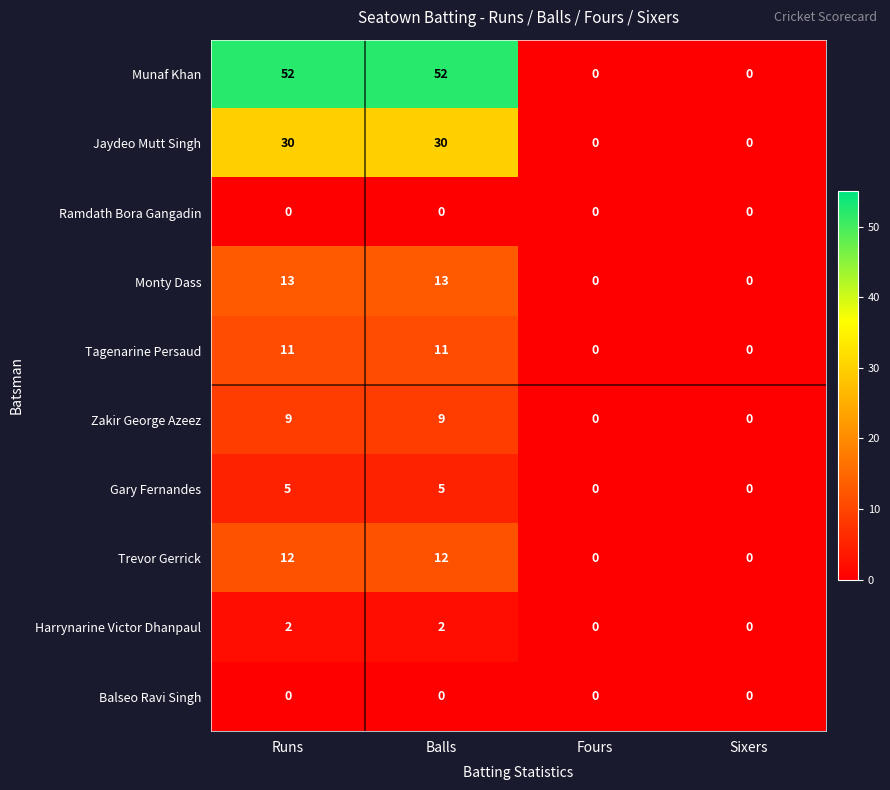

What is the greatest value displayed?

52